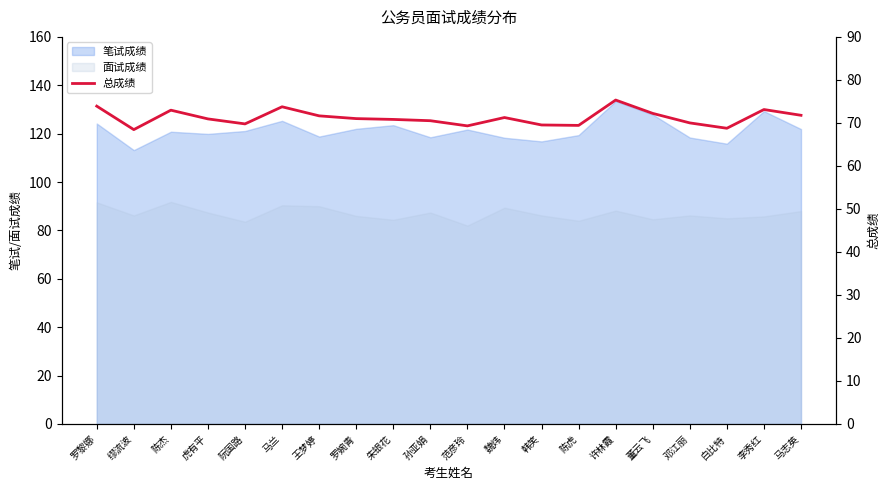

Which has a higher value, 朱银花 or 白比特?

朱银花